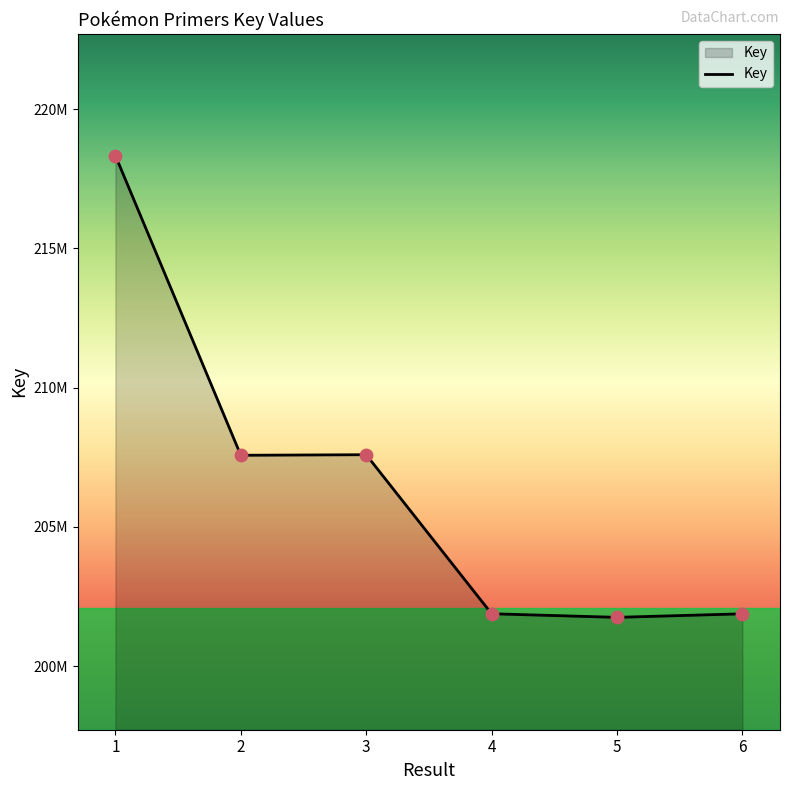

Between 2 and 3, which is larger?

3